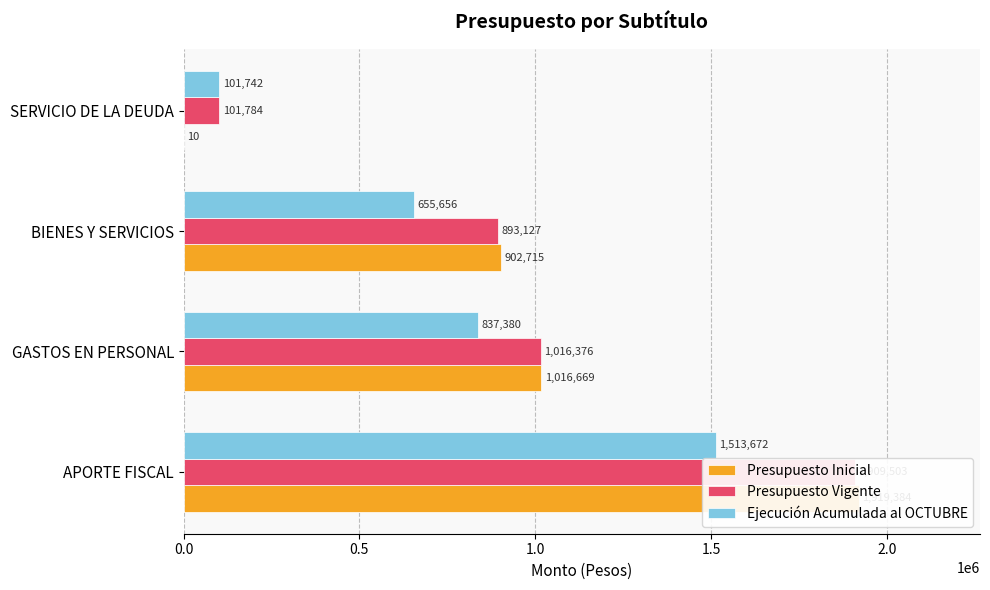

How many groups of bars are there?

4